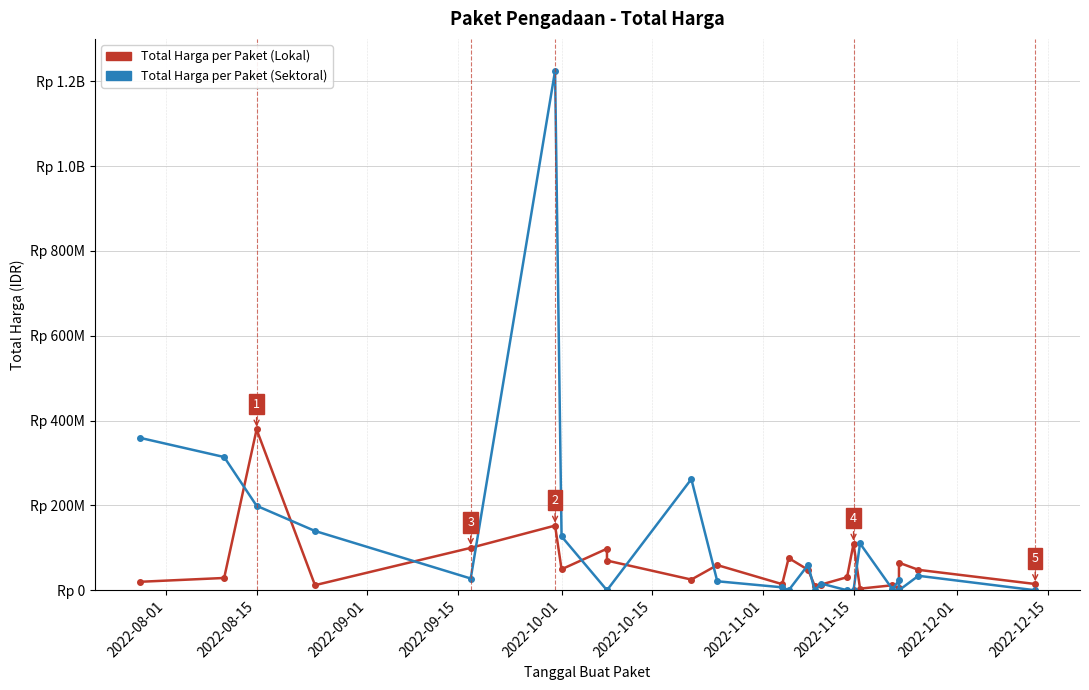

What is the difference between the maximum and second lowest values in the Total Harga per Paket (Sektoral) series?

1224682000